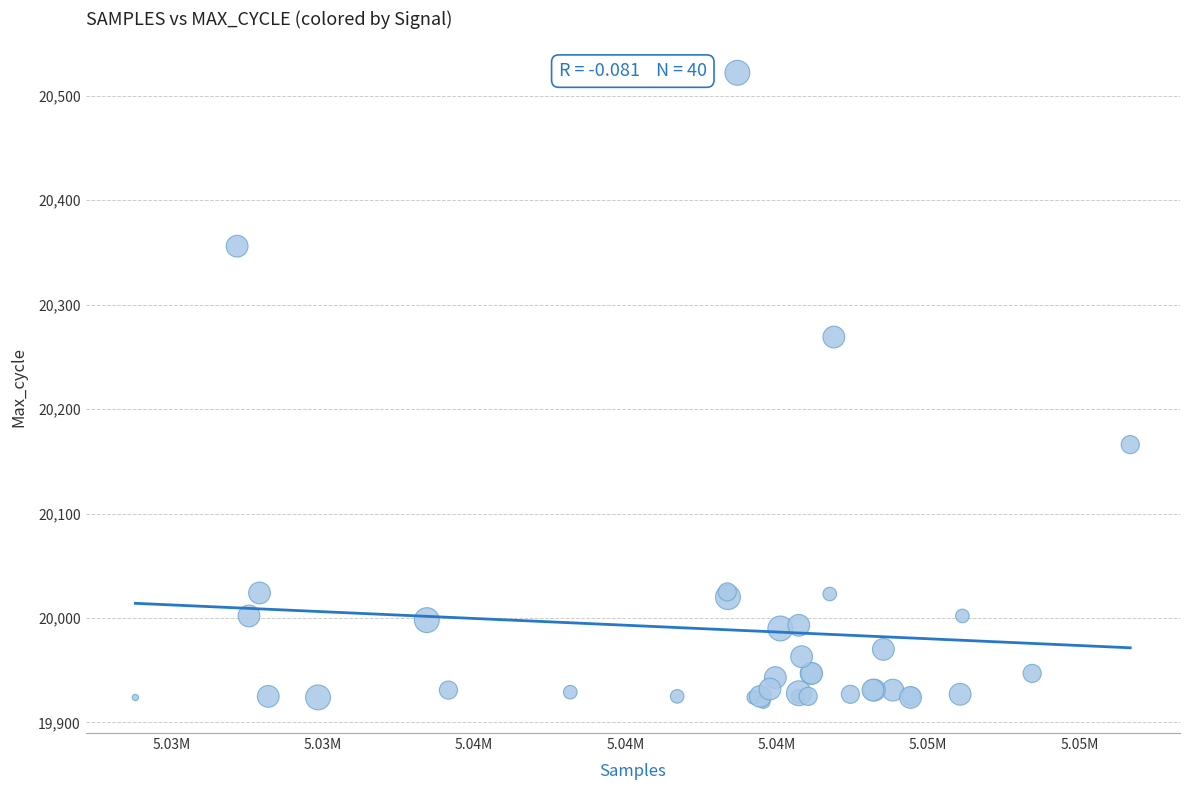

What Y value in the scatter plot is closest to 20221?

20269